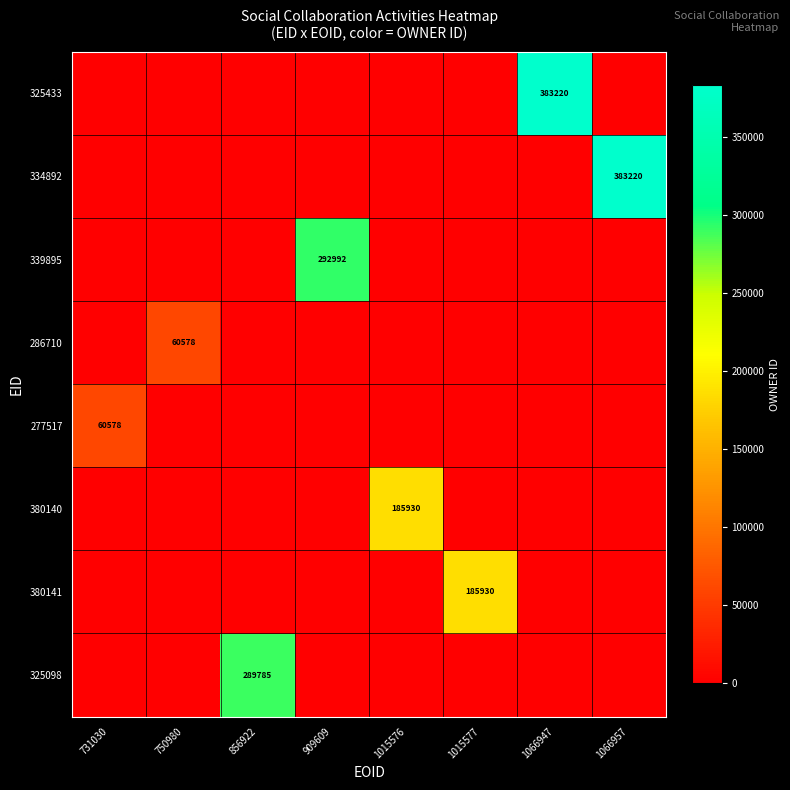

Is it true that 380141 equals 0 at 750980?

True